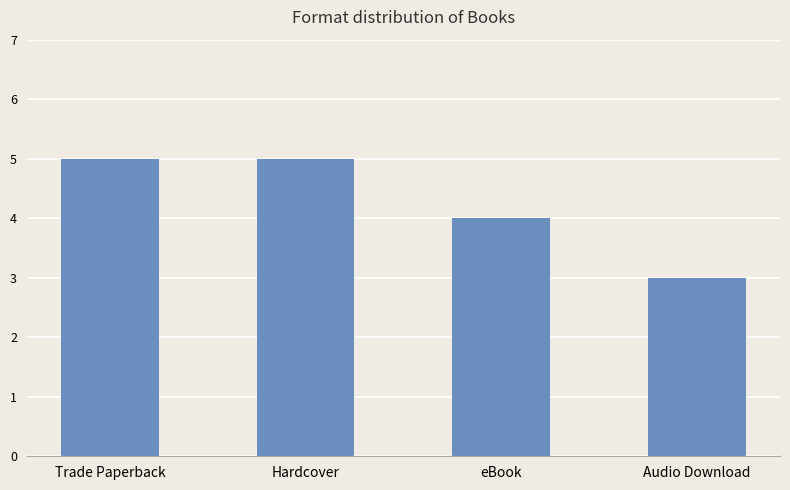

What position from the left is eBook?

3